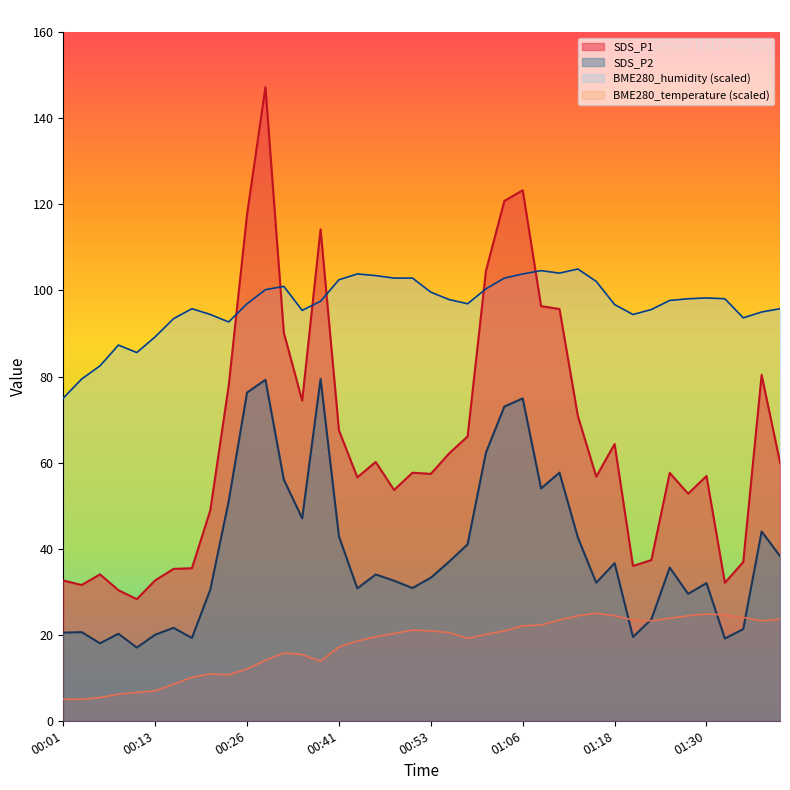

Does the chart display data point markers on the line(s)?

No